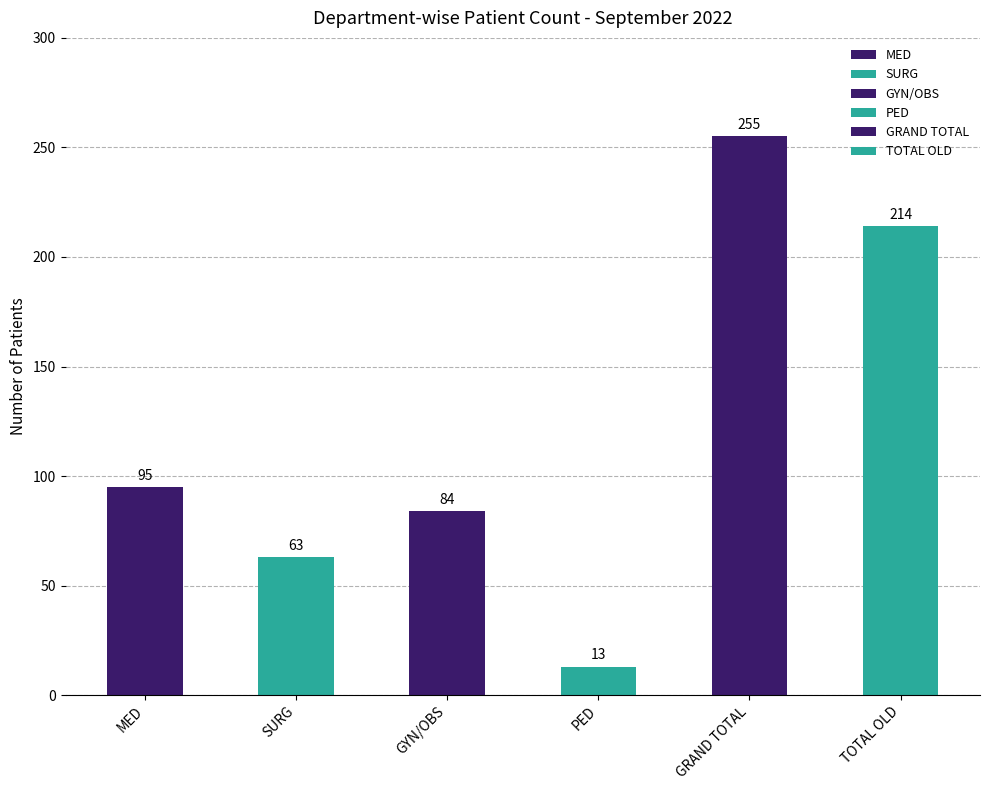

How many values are below 95?

3